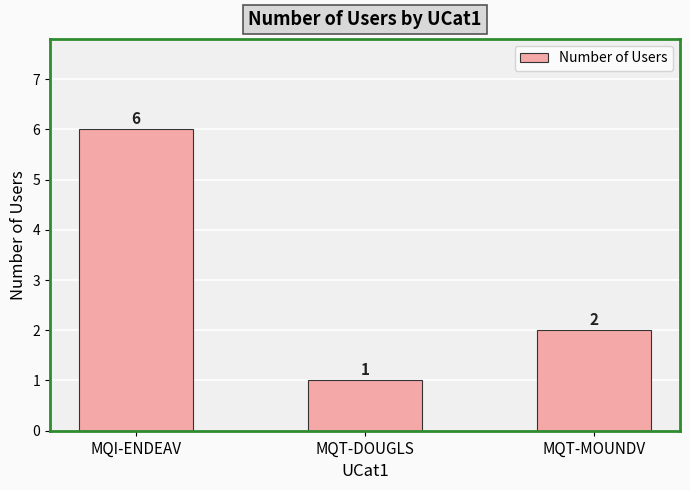

Is it true that the value at MQT-MOUNDV is 3?

False